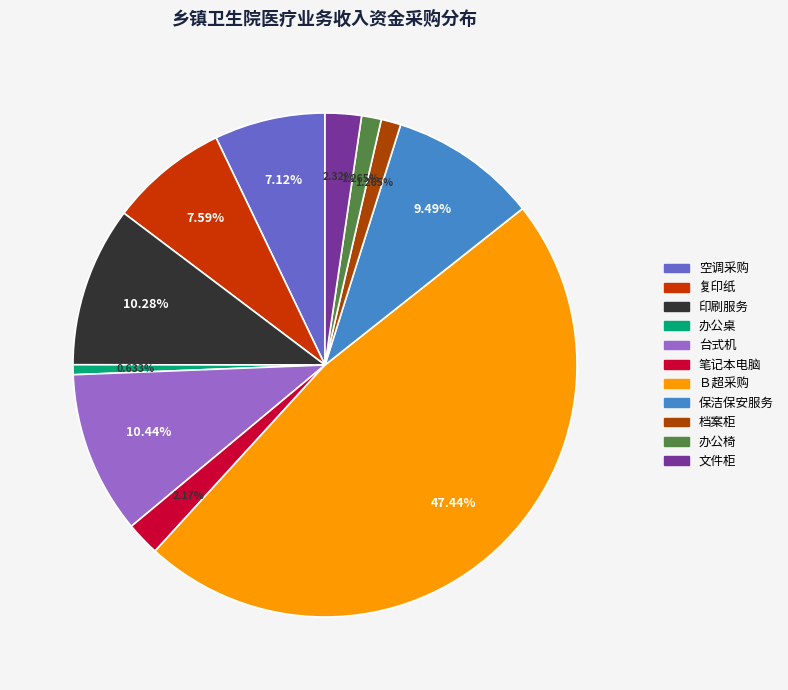

How much of the chart is everything except 笔记本电脑?

97.8%